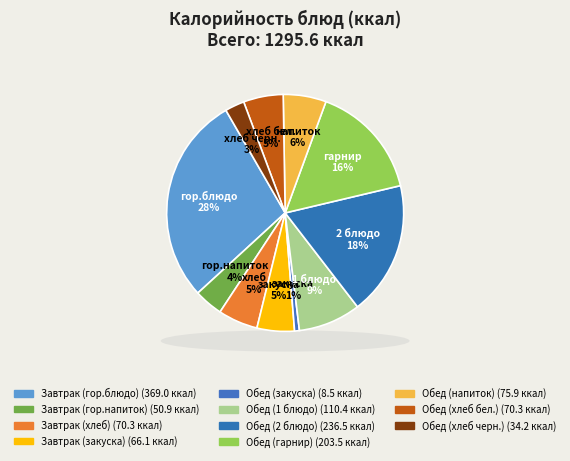

Which category has the biggest portion of the pie?

Завтрак (гор.блюдо)